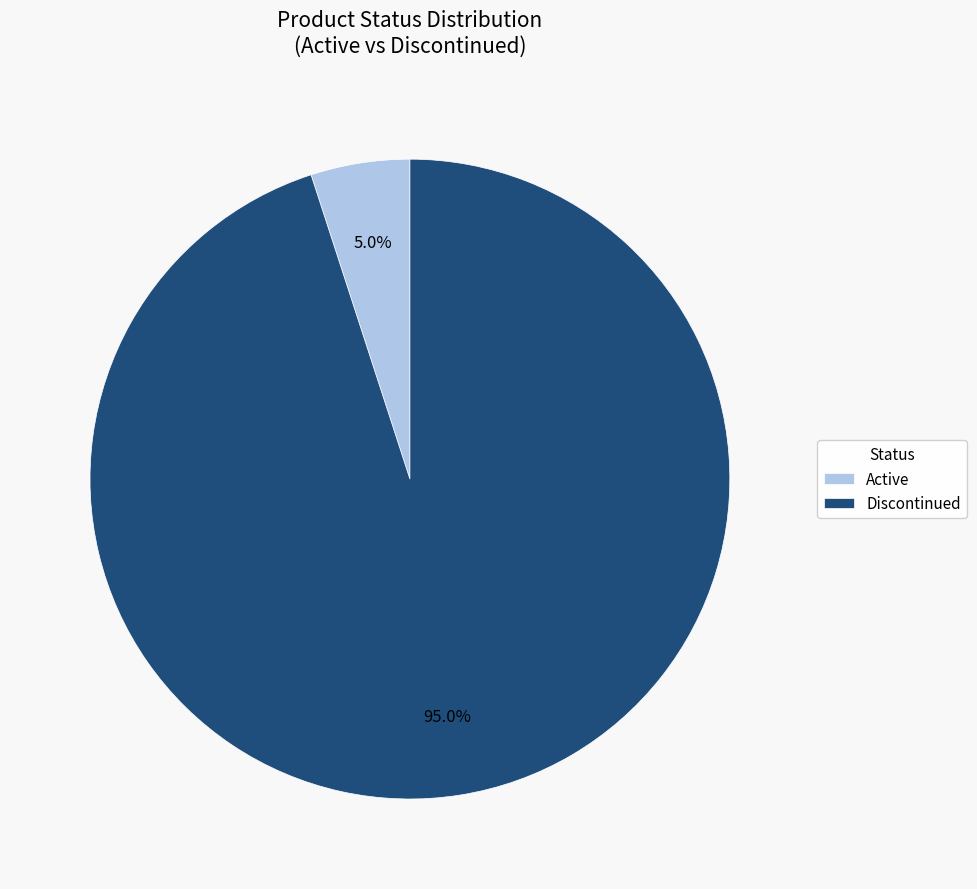

Does Active account for over 50% of the chart?

No